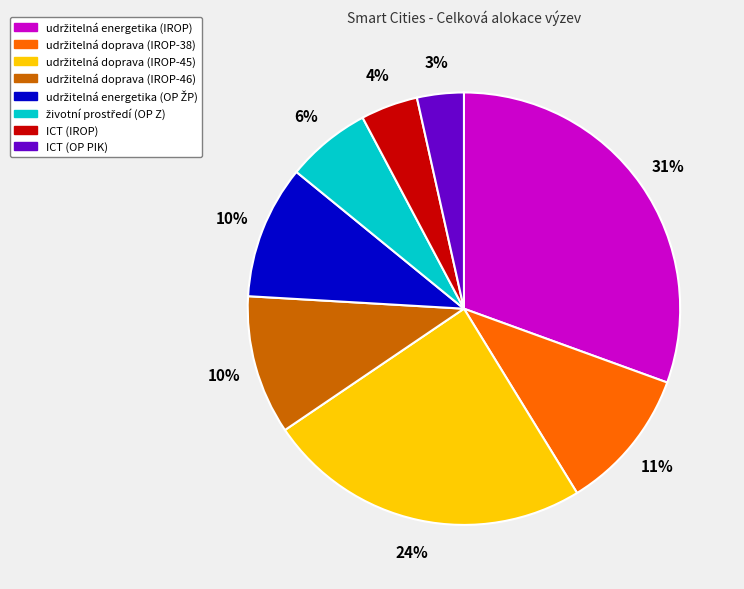

The ICT (IROP) slice represents 4% of the pie. True or false?

True